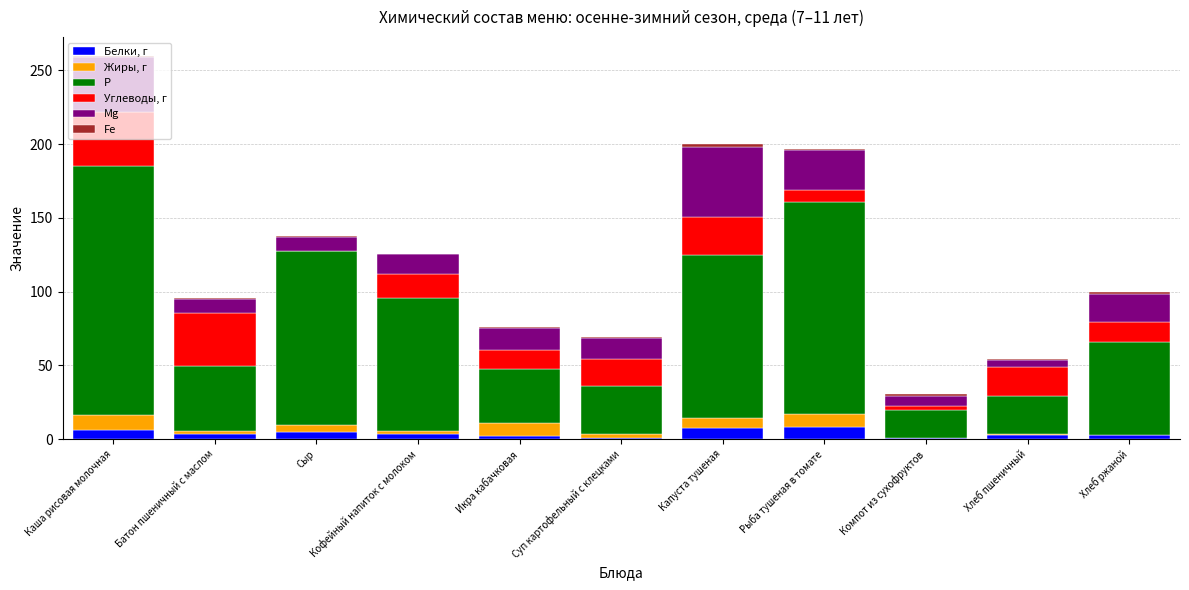

What is the highest value of the Белки, г series?

8.6